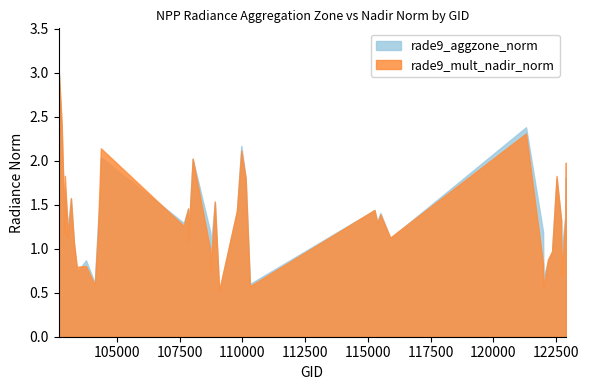

The rade9_mult_nadir_norm series shows 2.4 at 115265. True or false?

False